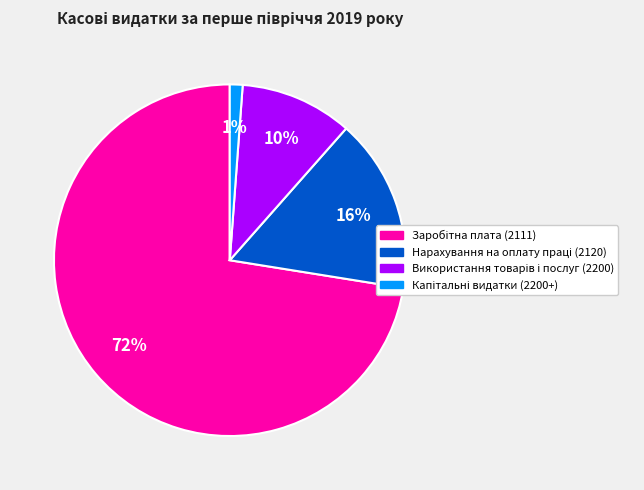

Is there any slice that represents more than half of the pie?

Yes